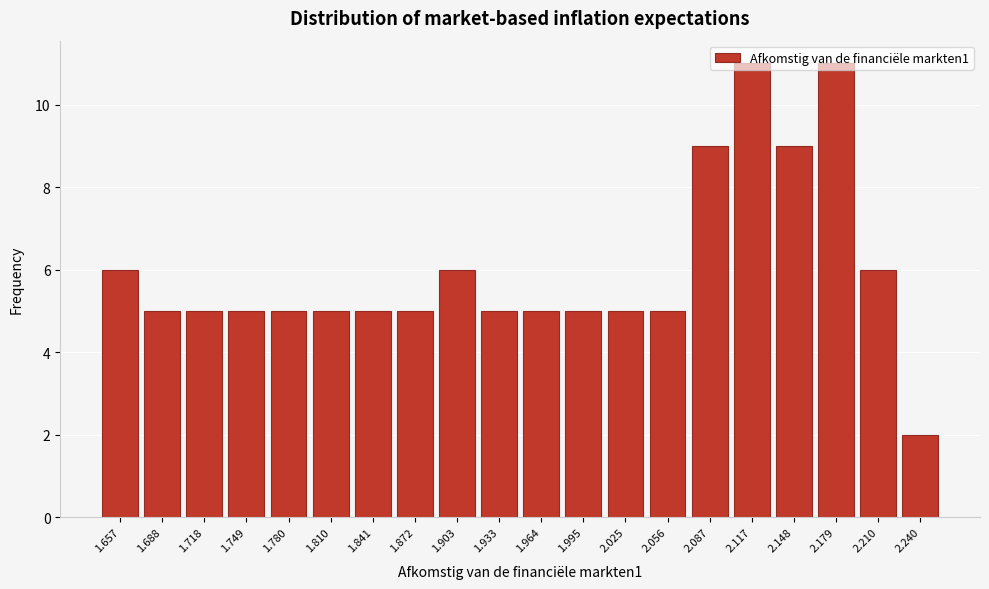

The chart shows a value of 5 at 1.995. True or false?

True